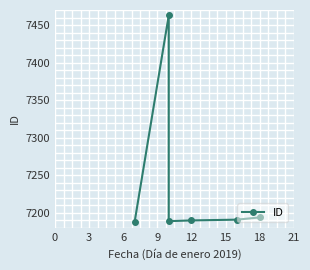

What is the greatest value displayed?

7463